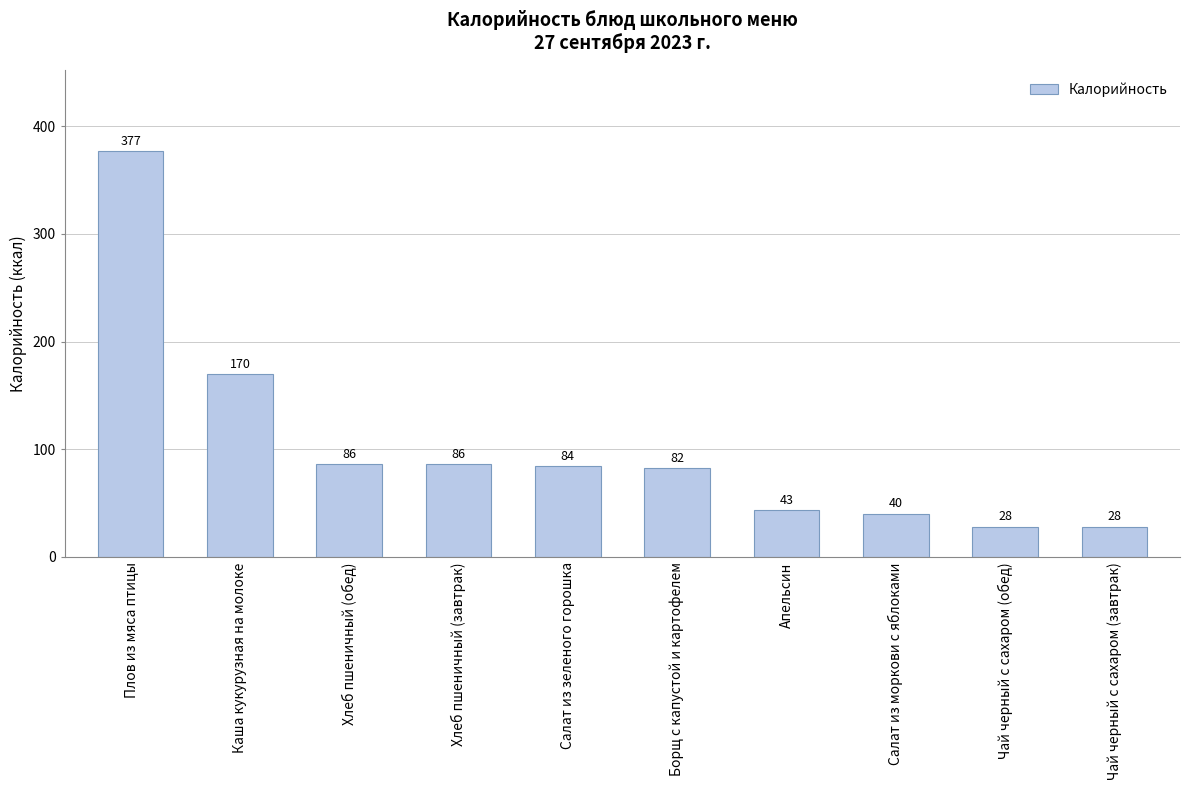

What is the label of the 2nd bar from the left?

Каша кукурузная на молоке